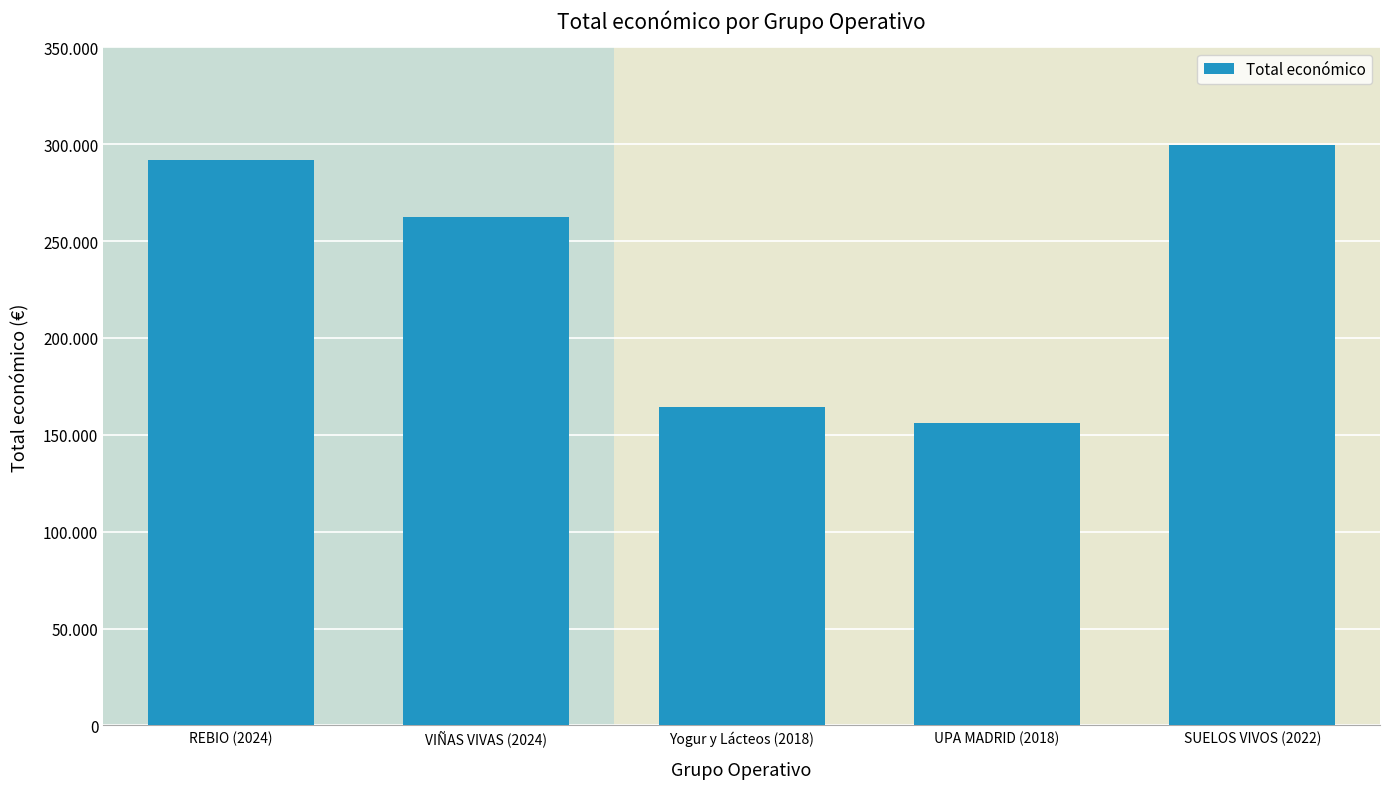

What is the average value?

234885